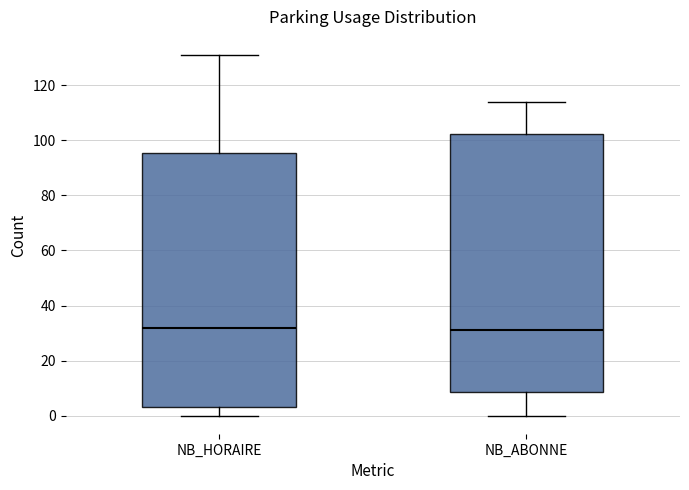

Reading left to right, read every box against the y-axis: the position of its median line, the range the box covers, and the ends of its whiskers. The values are not printed on the chart, so give them approximately, as read against the axis.

NB_HORAIRE: median 32, box 4 to 96, whiskers 0 to 132
NB_ABONNE: median 32, box 8 to 102, whiskers 0 to 114